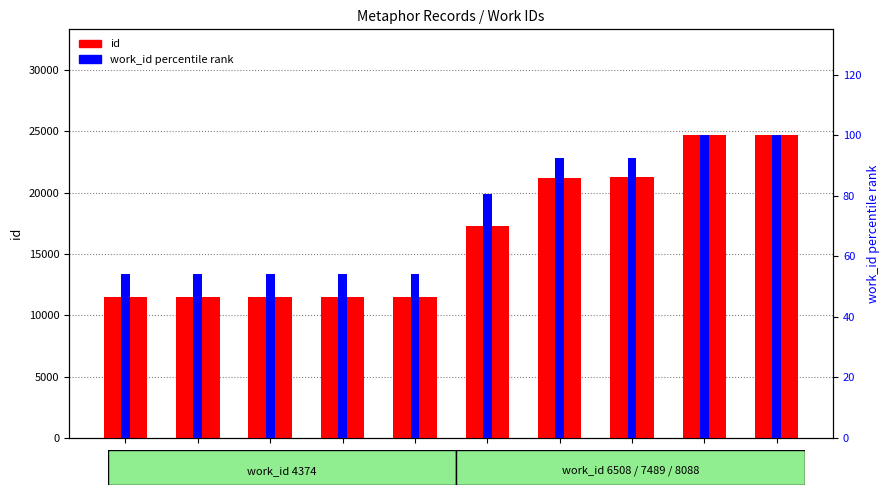

How many series are shown in this chart?

2